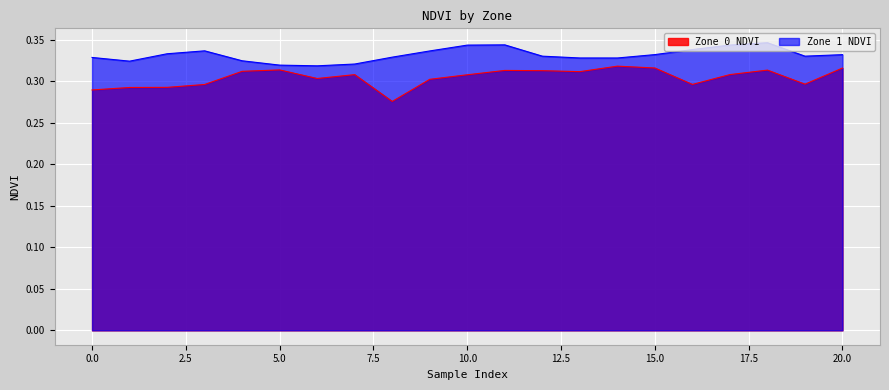

Does the chart display data point markers on the line(s)?

No